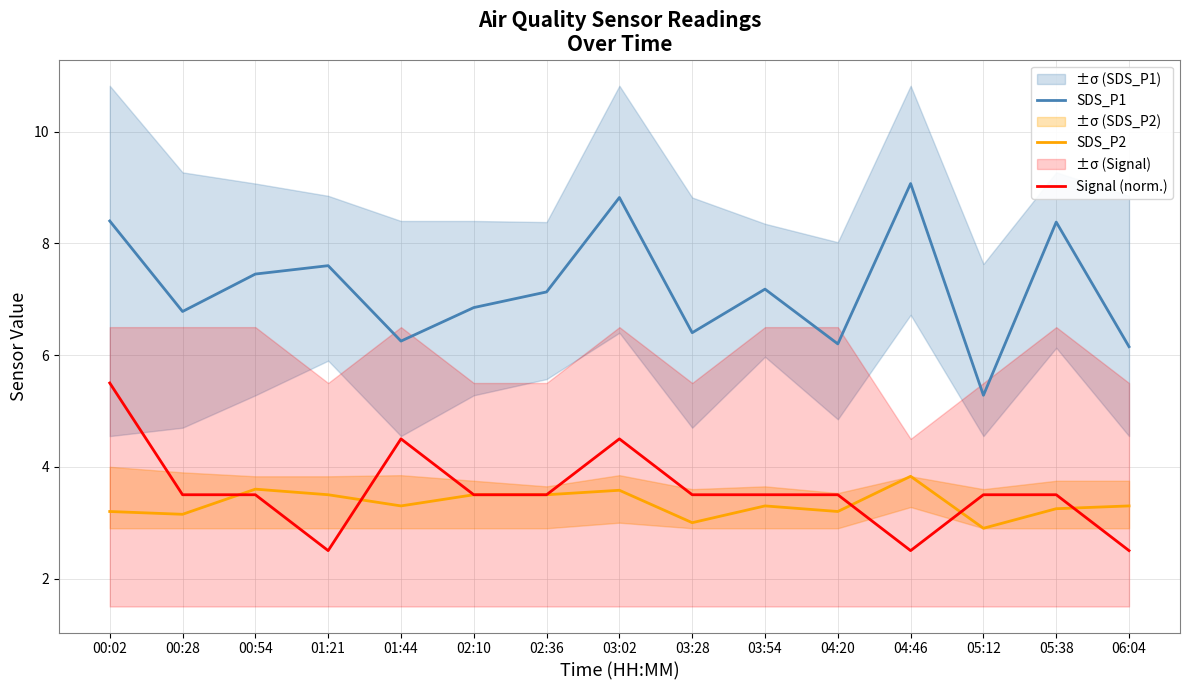

How many interior local peaks does the SDS_P1 series have?

5